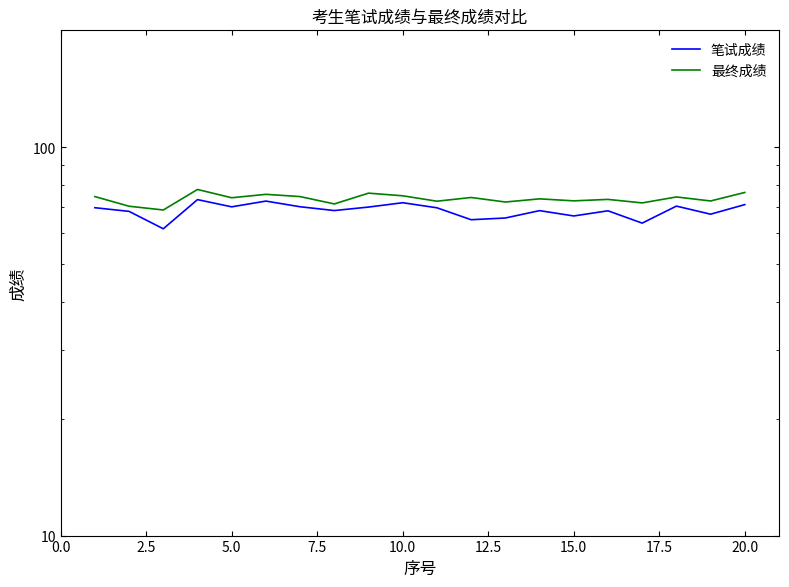

How many lines are shown in the chart?

2